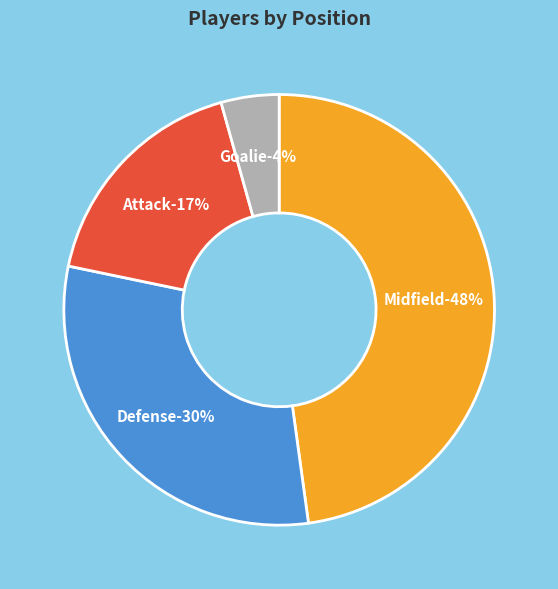

To the nearest percent, what is the difference between the Attack and Defense slice percentages?

13%